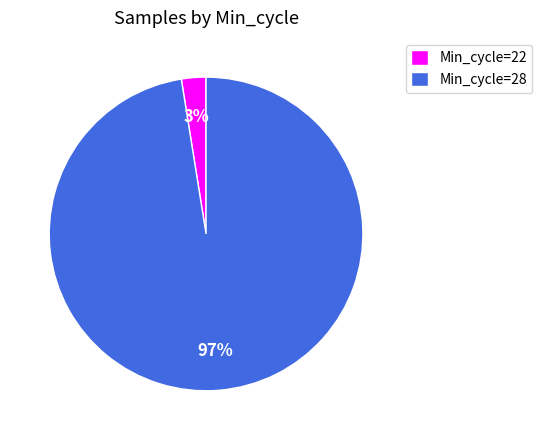

To the nearest percent, what percentage of the pie is Min_cycle=28?

97%